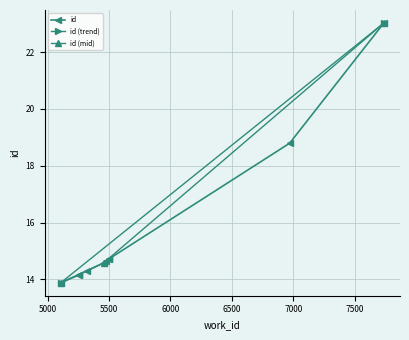

List the labels in order of value, largest first.

7739, 6971, 5498, 5498, 5475, 5457, 5316, 5252, 5256, 5106